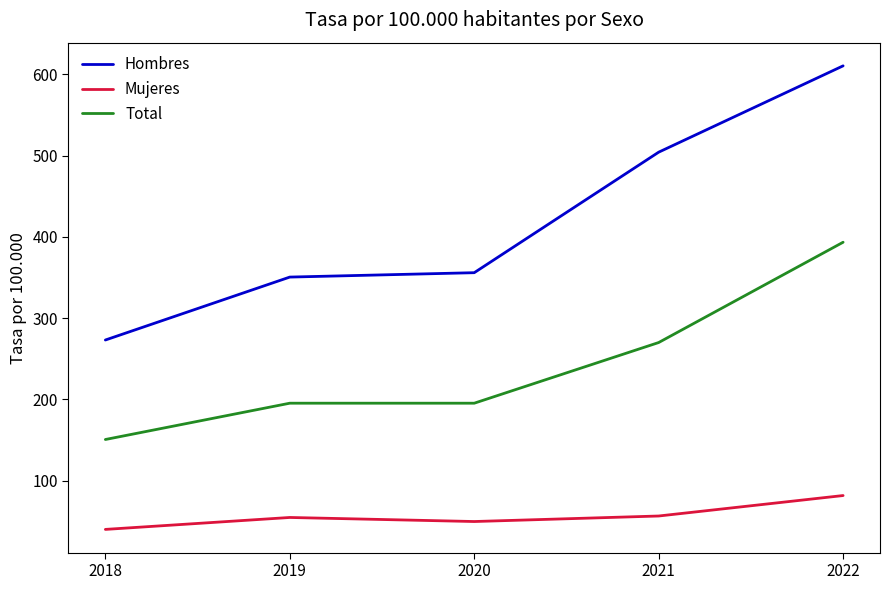

What is the difference between the second highest and minimum values in the Hombres series?

231.3